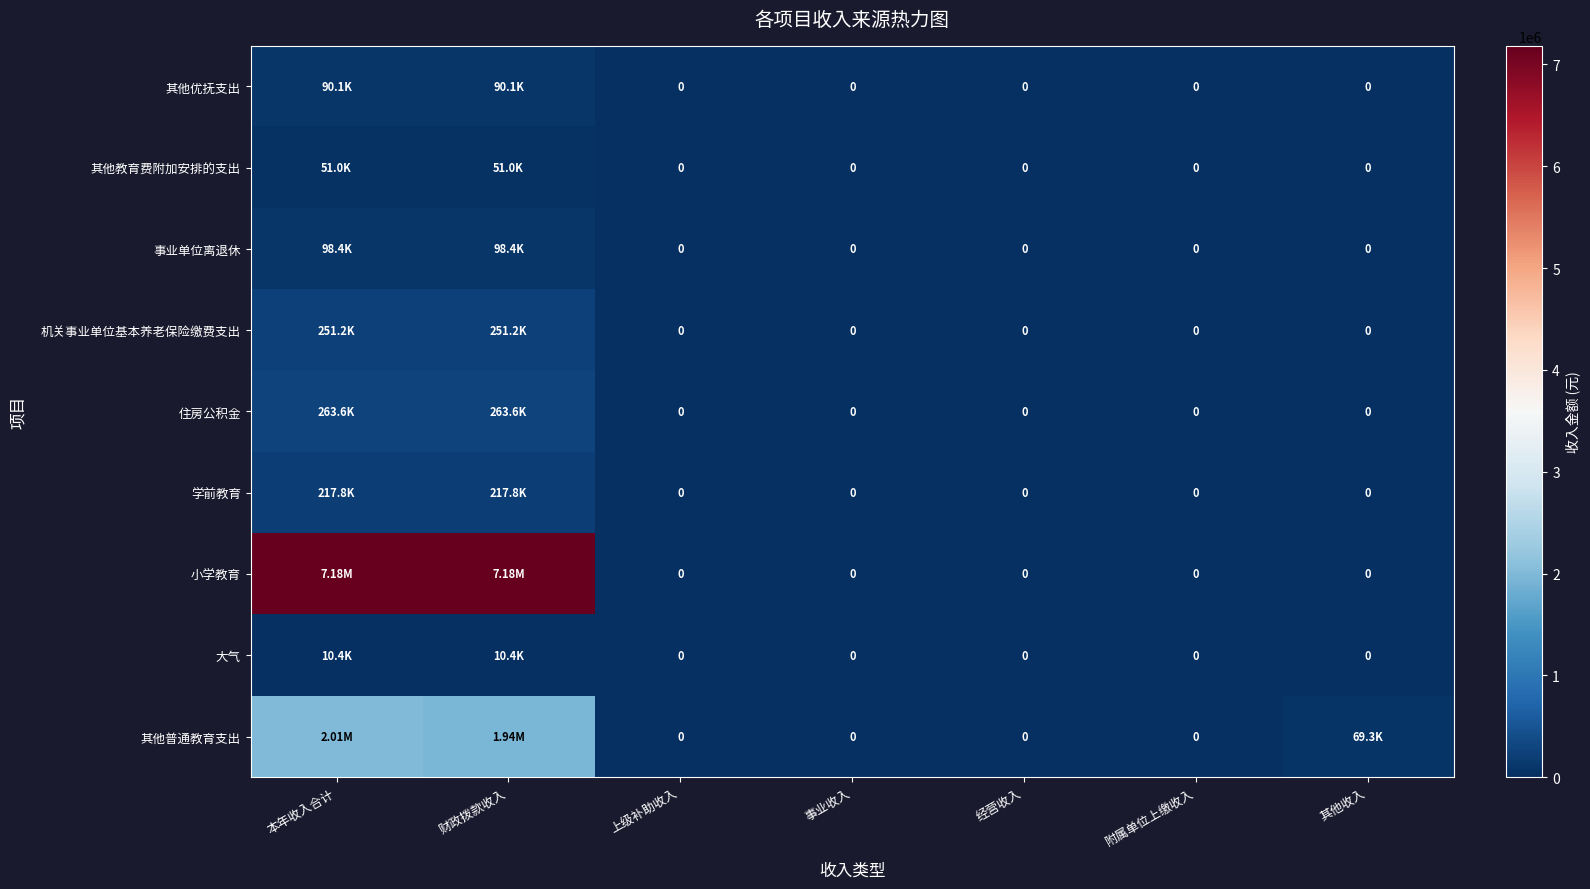

What is the difference between the maximum and minimum values in the 其他教育费附加安排的支出 series?

50950.0